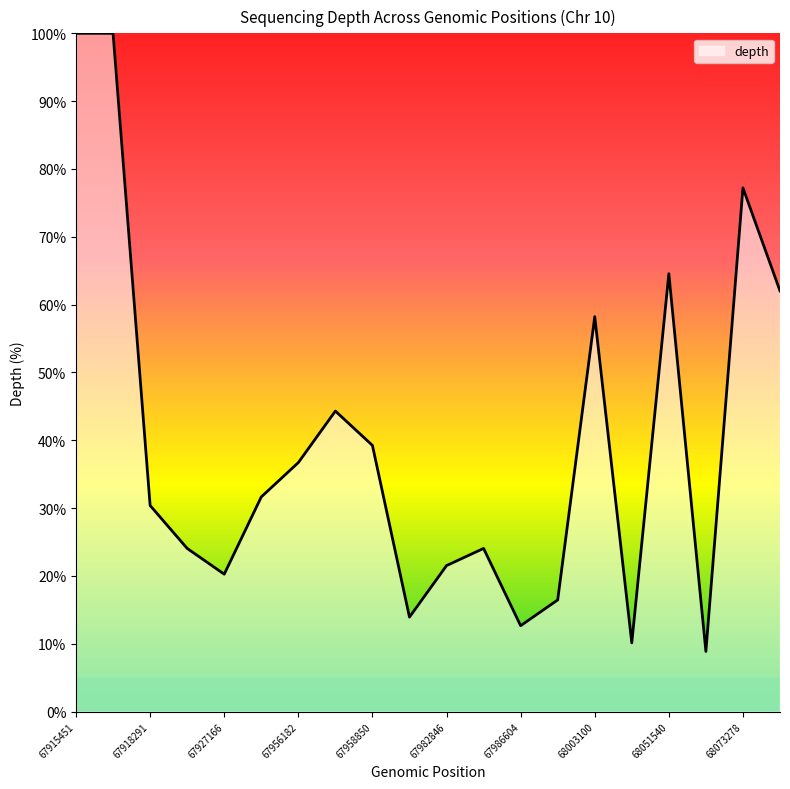

How many lines are shown in the chart?

1